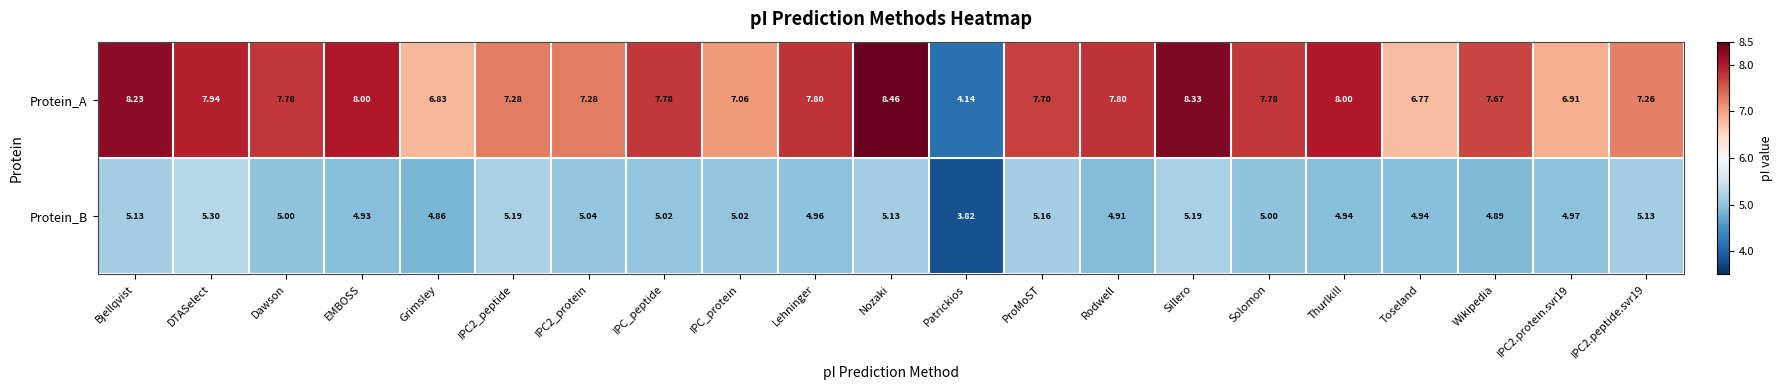

At which label does Protein_B first exceed 5?

Bjellqvist